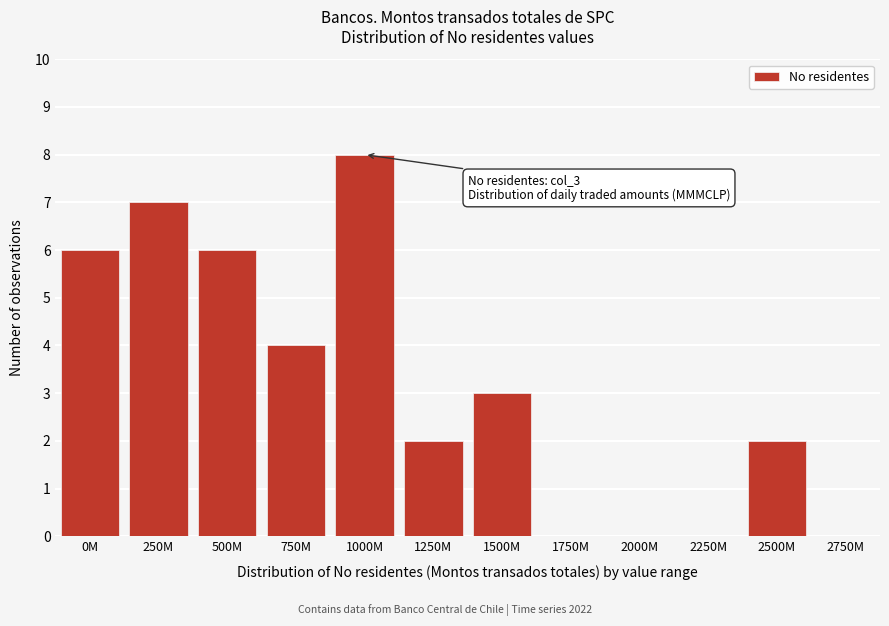

Reading left to right, transcribe all the data shown in this chart.

0M=6	250M=7	500M=6	750M=4	1000M=8	1250M=2	1500M=3	1750M=0	2000M=0	2250M=0	2500M=2	2750M=0